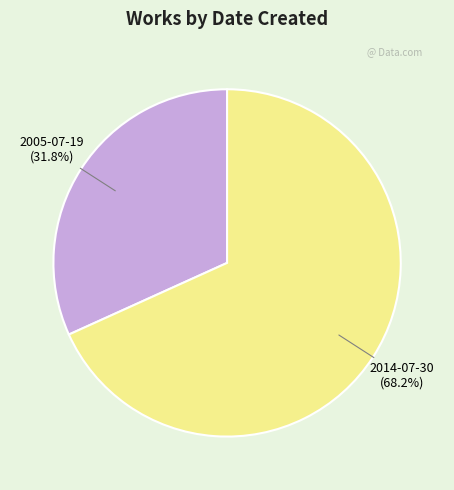

To the nearest percent, what portion does 2005-07-19 represent?

32%